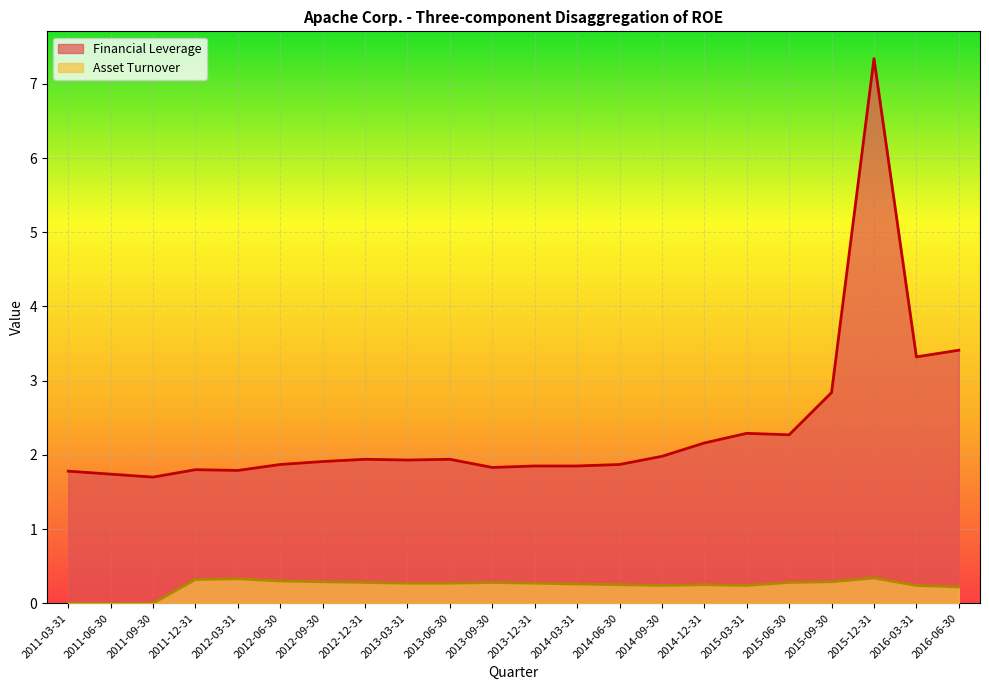

What is the approximate value of Asset Turnover at 2014-03-31?

0.3